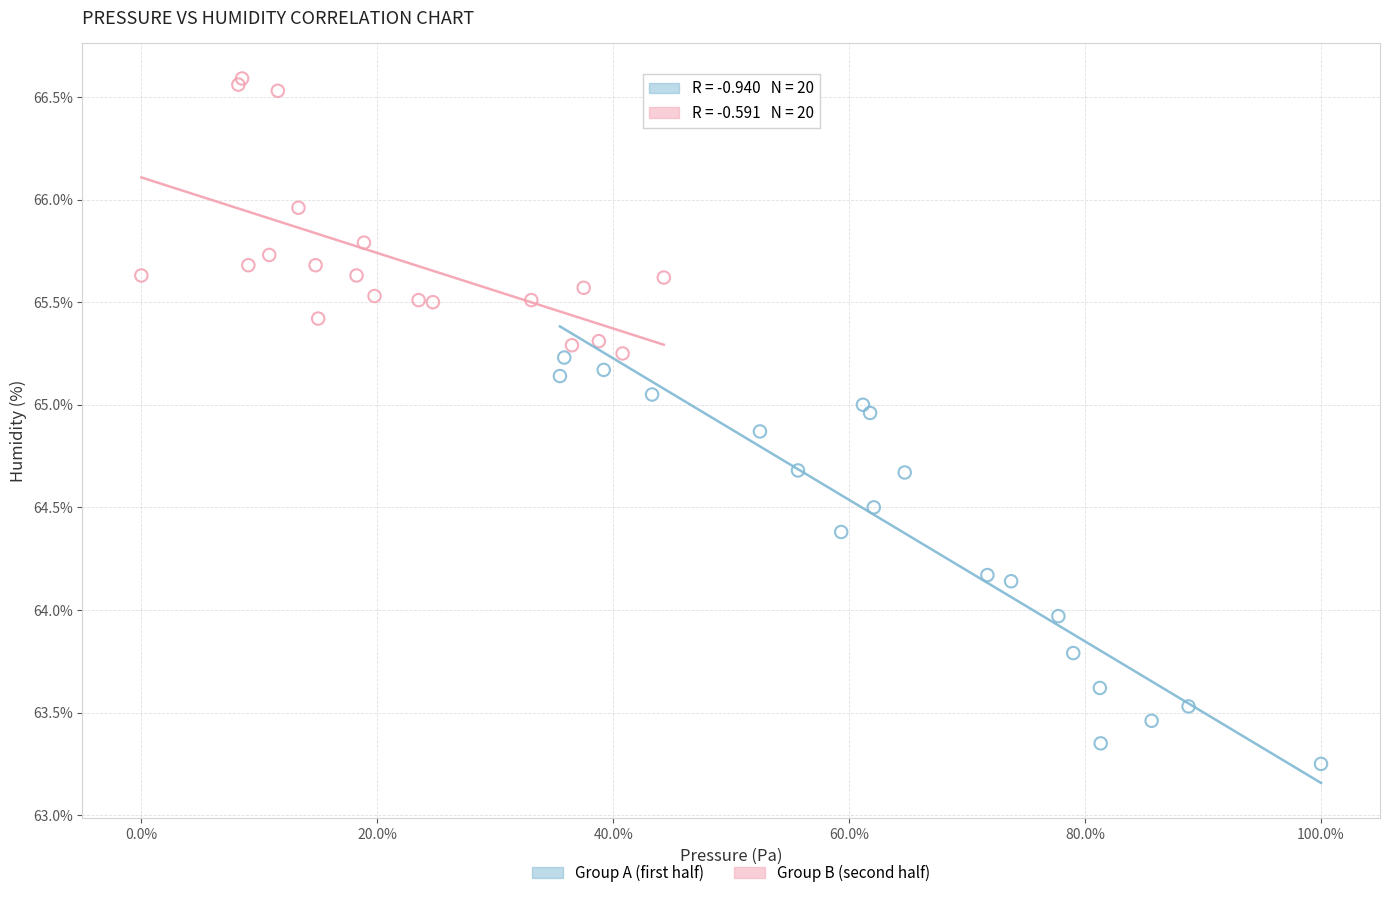

Which series has the largest Y range (max minus min)?

Group A (first half)